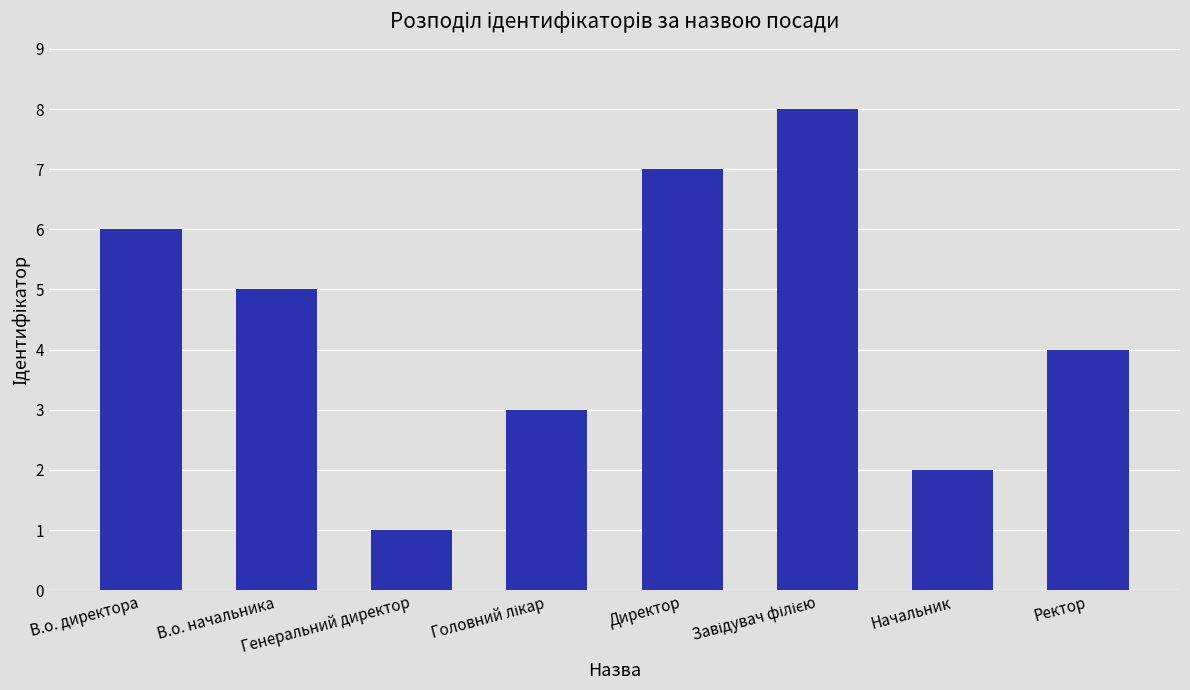

What is the greatest value displayed?

8